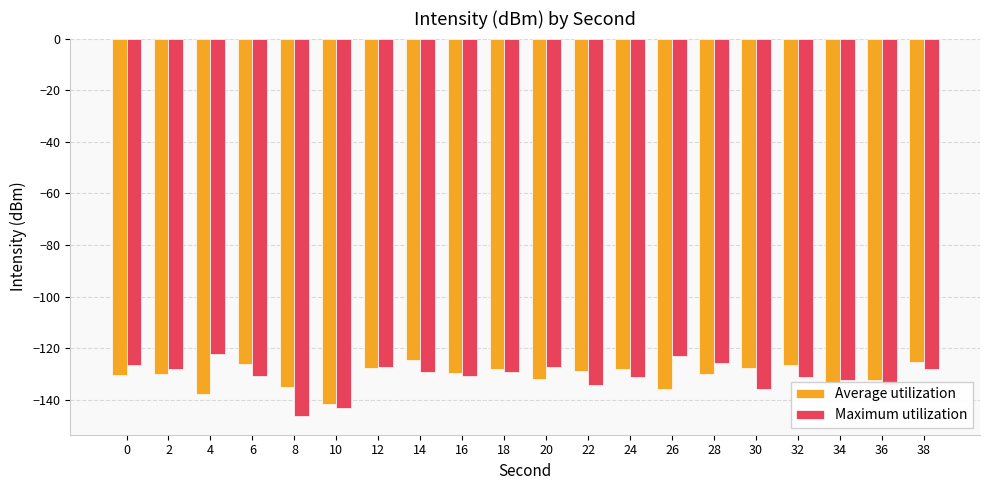

What is the spread (max minus min) of values at 2?

1.9